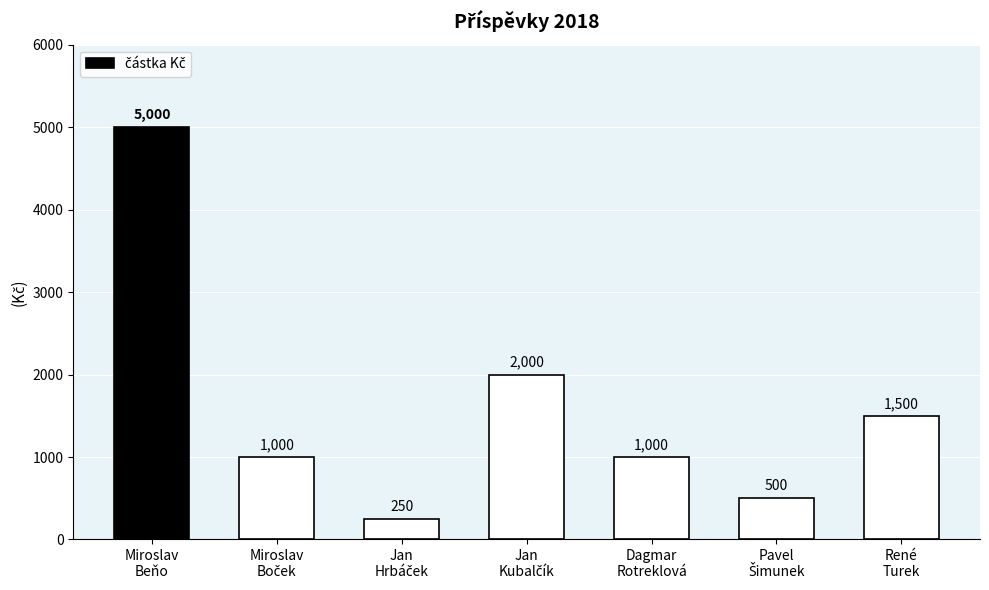

What is the difference between the maximum and minimum values?

4750